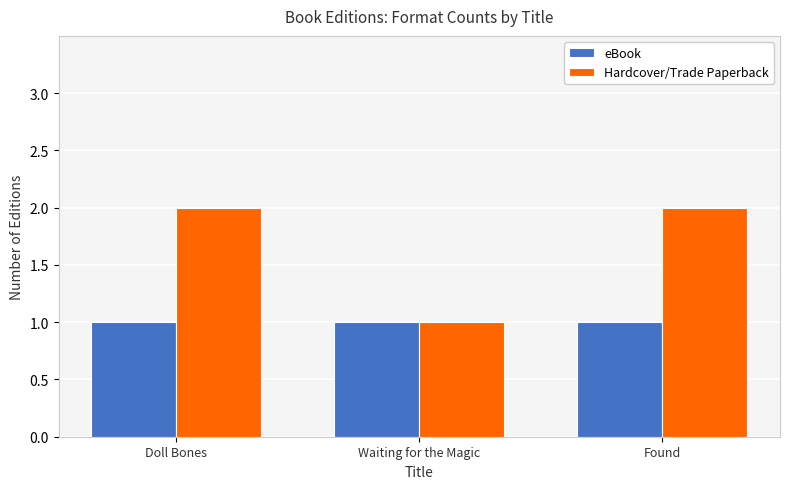

What position from the right is Waiting for the Magic?

2